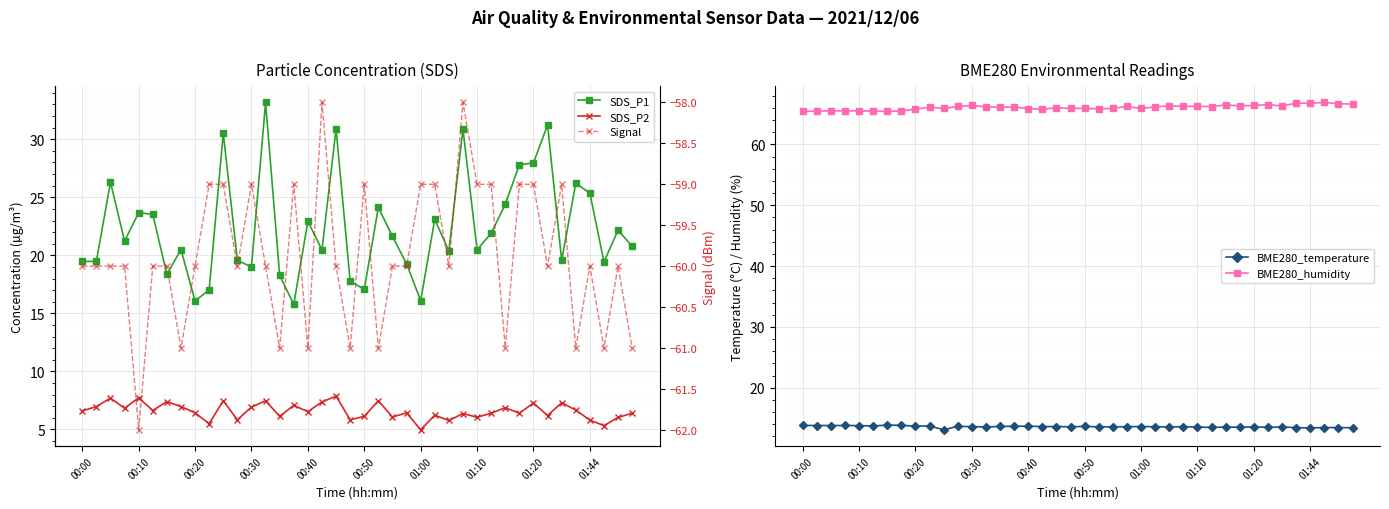

True or false: BME280_temperature and BME280_humidity cross at least once.

False